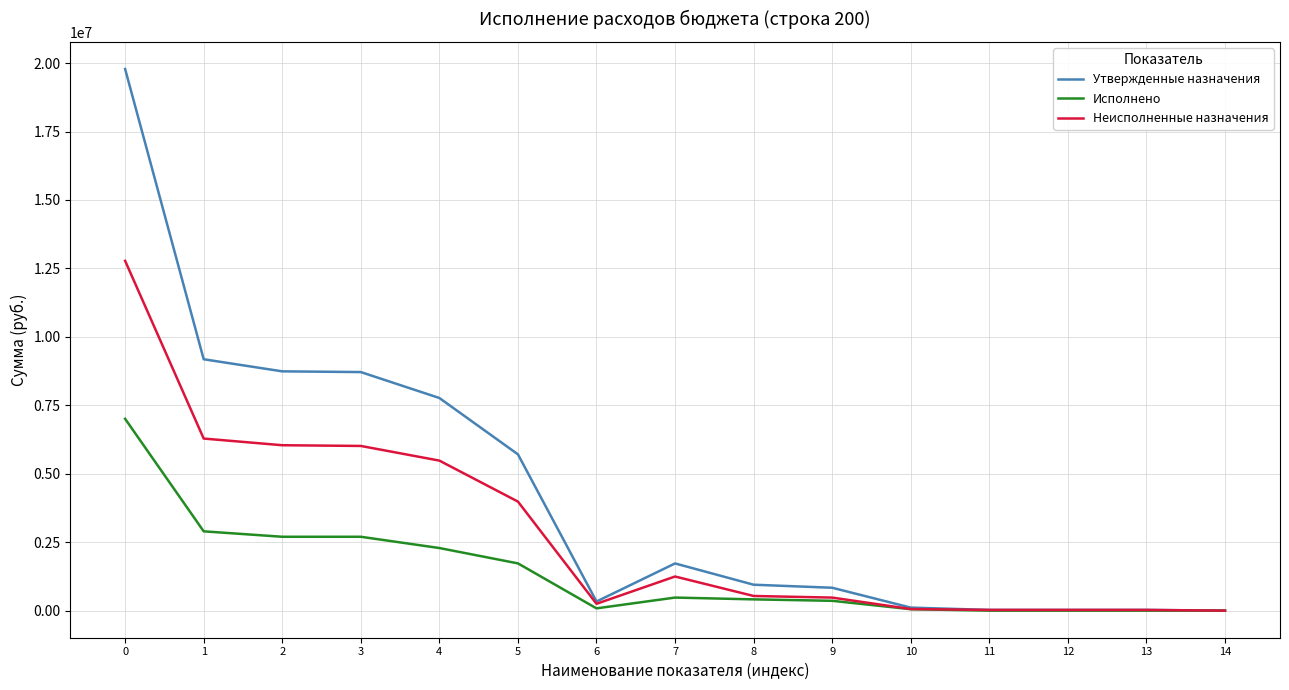

What are all the series names shown in the legend?

Утвержденные назначения, Исполнено, Неисполненные назначения